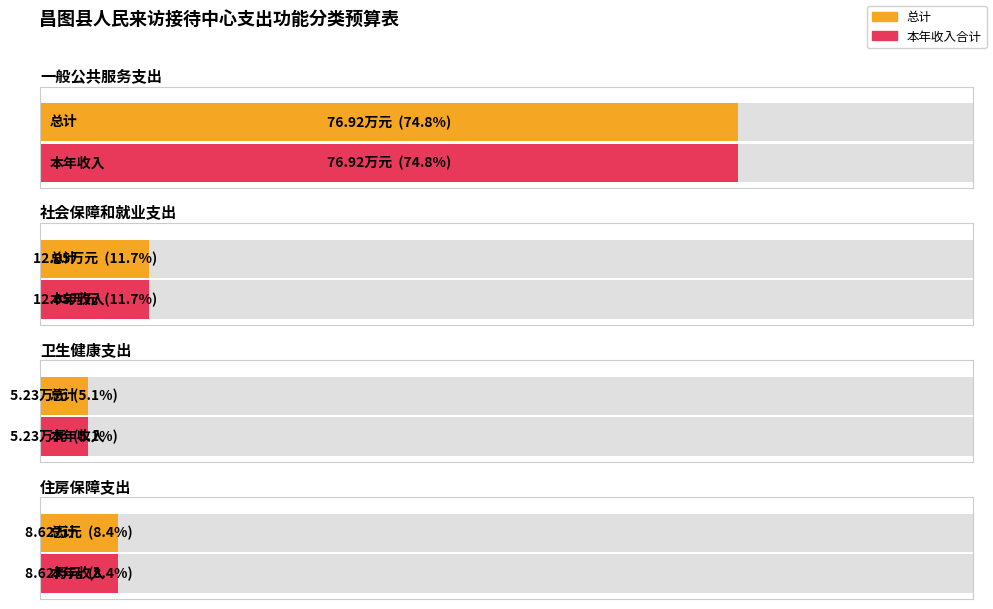

The 总计 series shows 3.5 at 卫生健康支出. True or false?

False